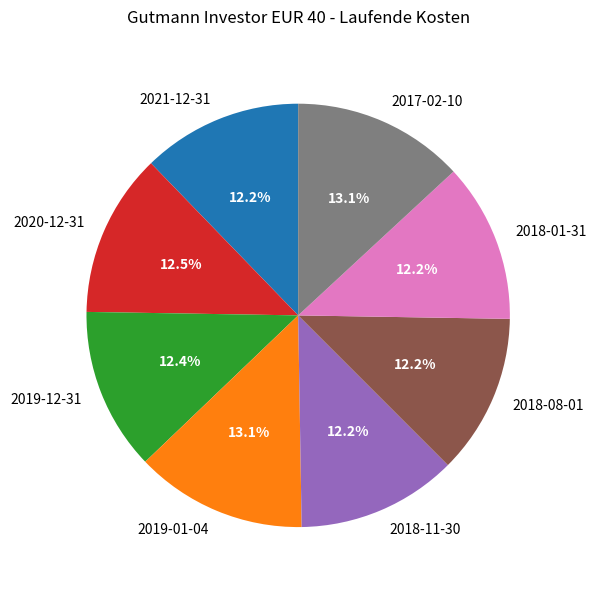

To the nearest percent, what portion does 2021-12-31 represent?

12%